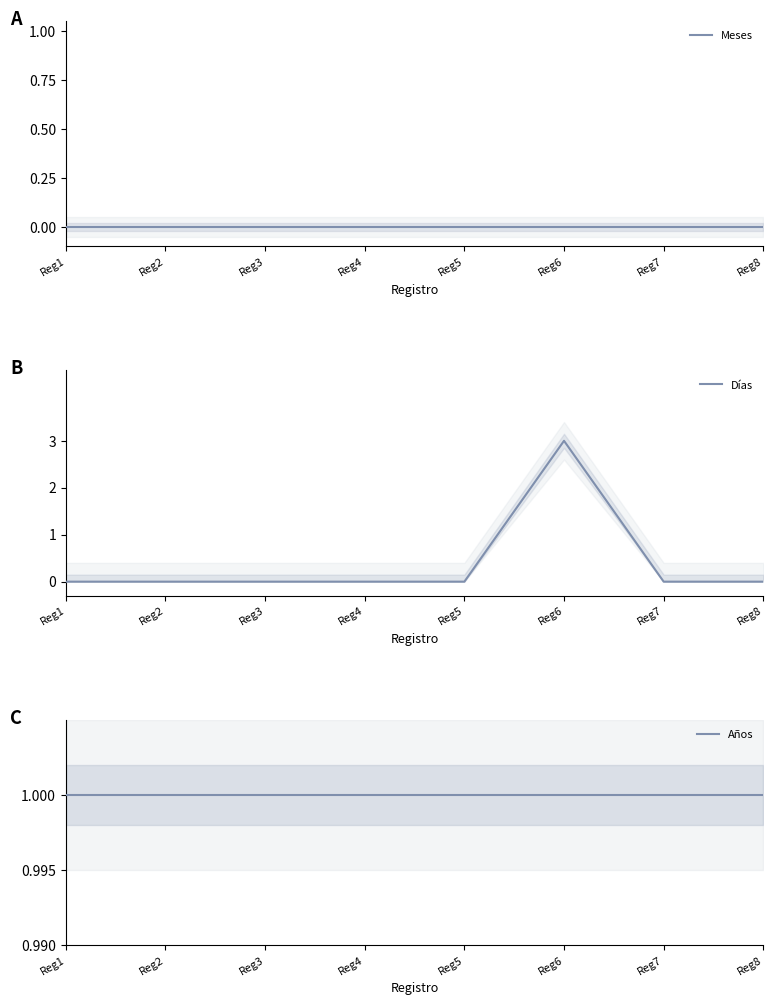

Read the Años value at Reg3.

1